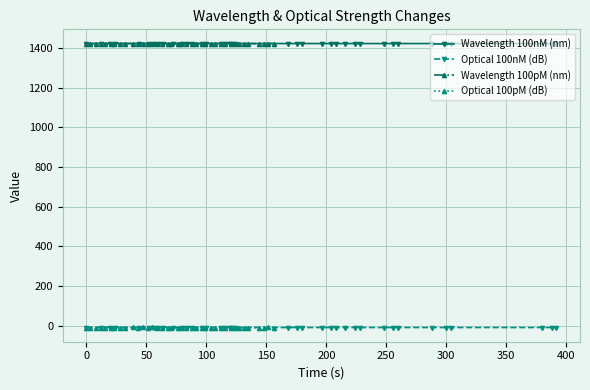

What is the lowest value of the Wavelength 100nM (nm) series?

1423.0